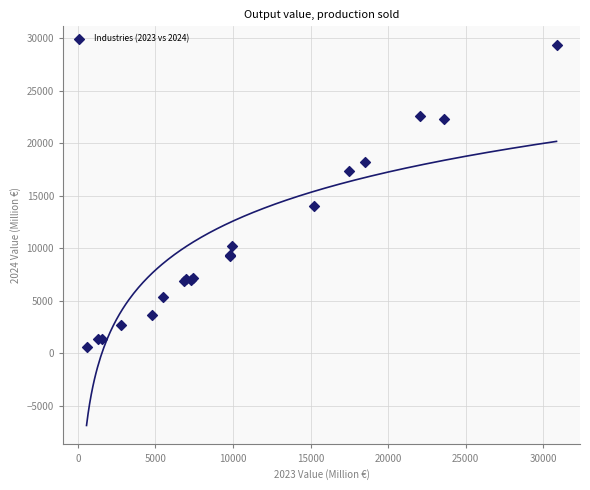

What Y value in the scatter plot is closest to 14949?

14012.9